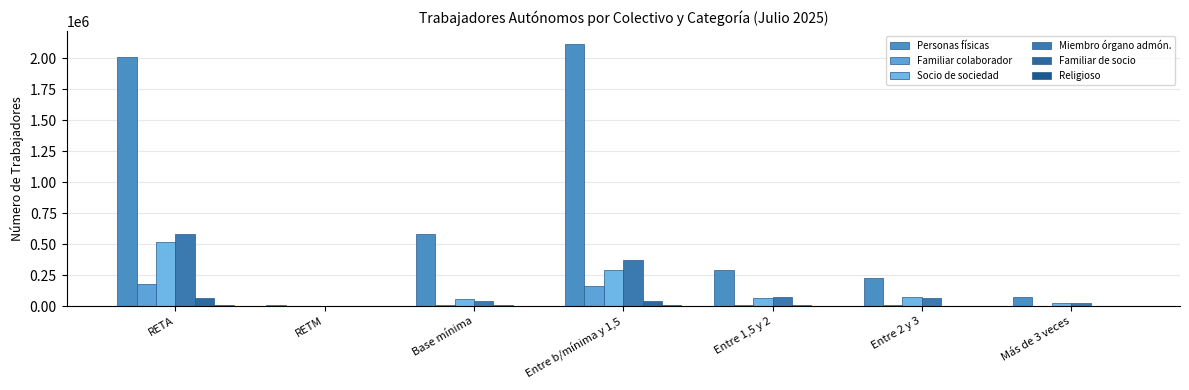

What is the total value across all series at Entre 2 y 3?

373414